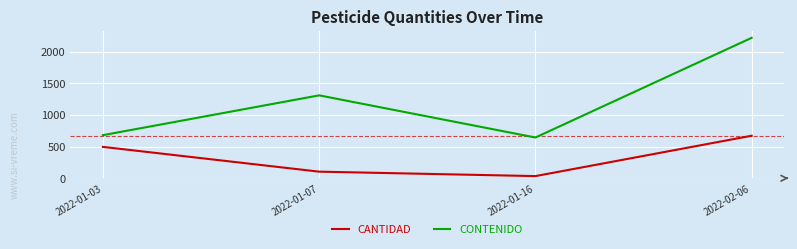

Does the chart display data point markers on the line(s)?

No